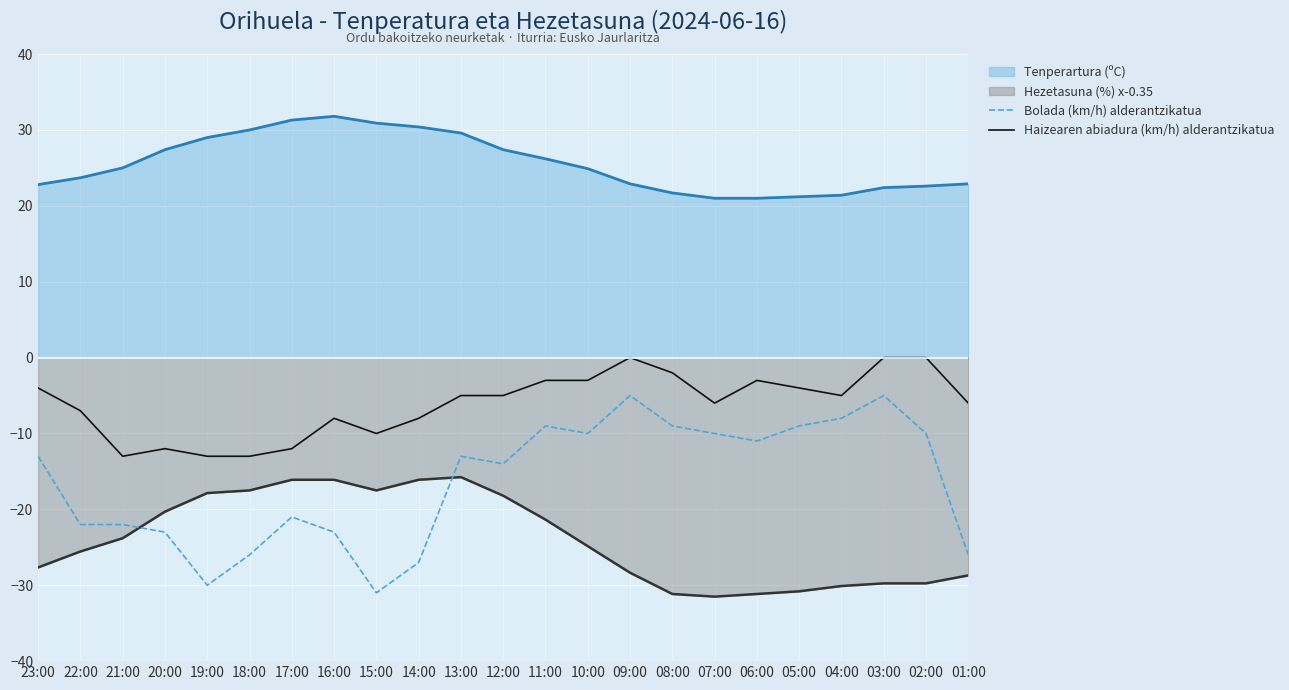

What is the spread (max minus min) of values at 16:00?

54.8